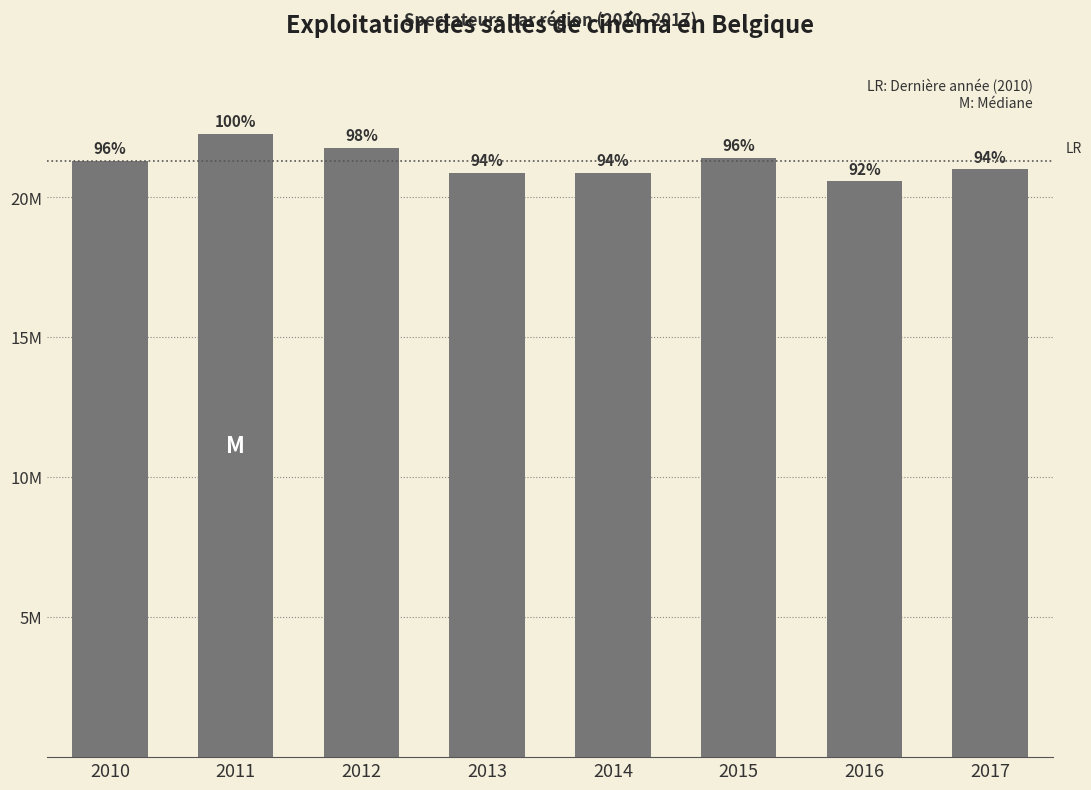

What is the greatest value displayed?

22275859